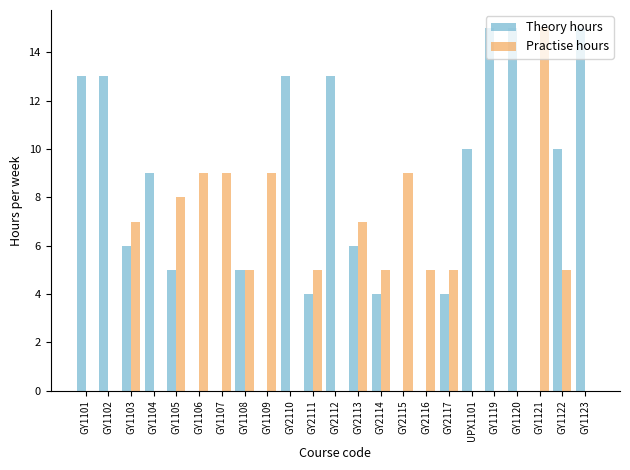

Is it true that Theory hours equals 5 at GY1123?

False